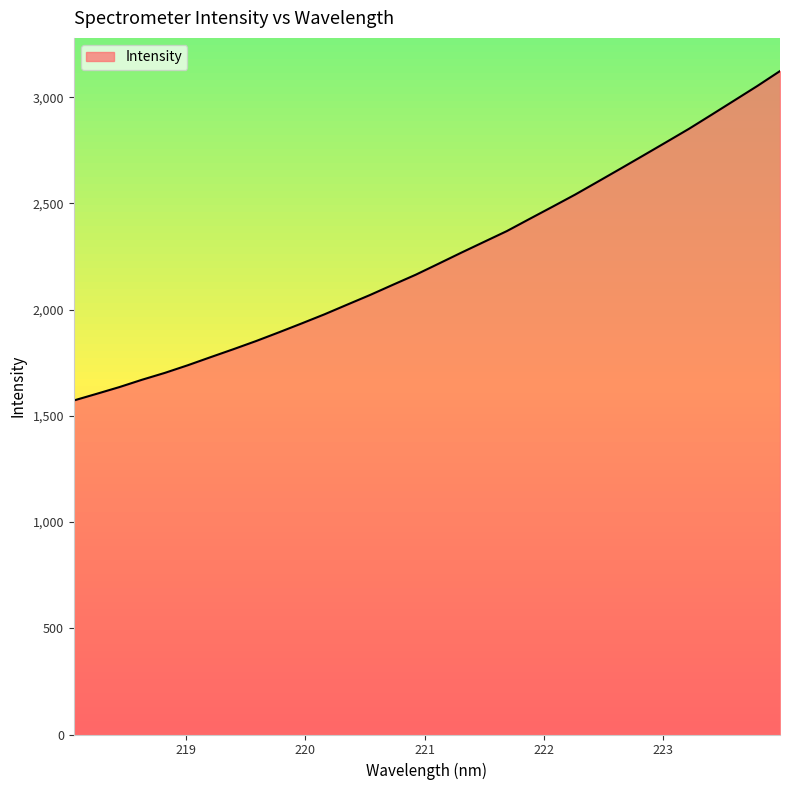

How many lines are shown in the chart?

1